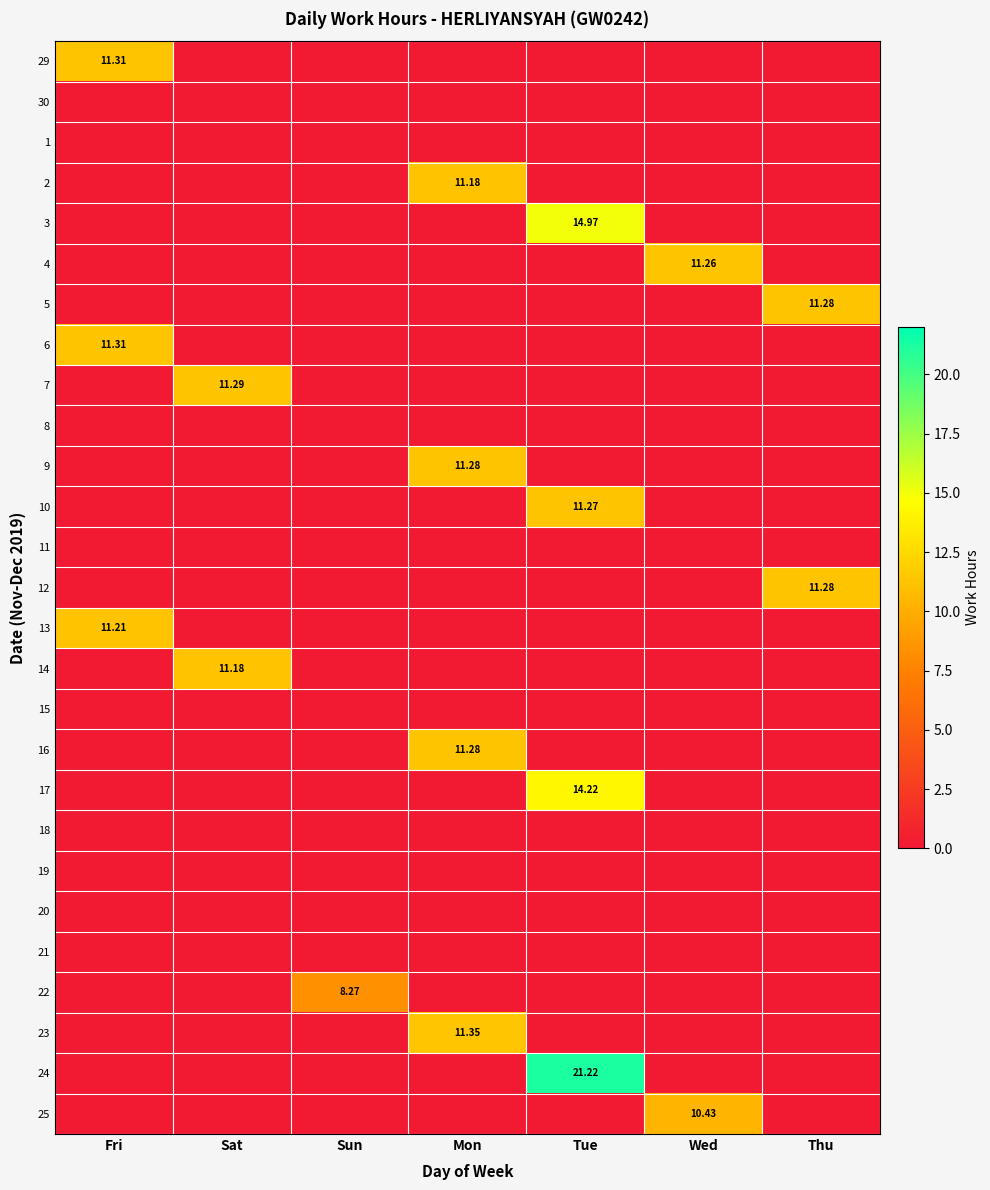

What is the difference between the maximum and minimum values in the 25 series?

10.4